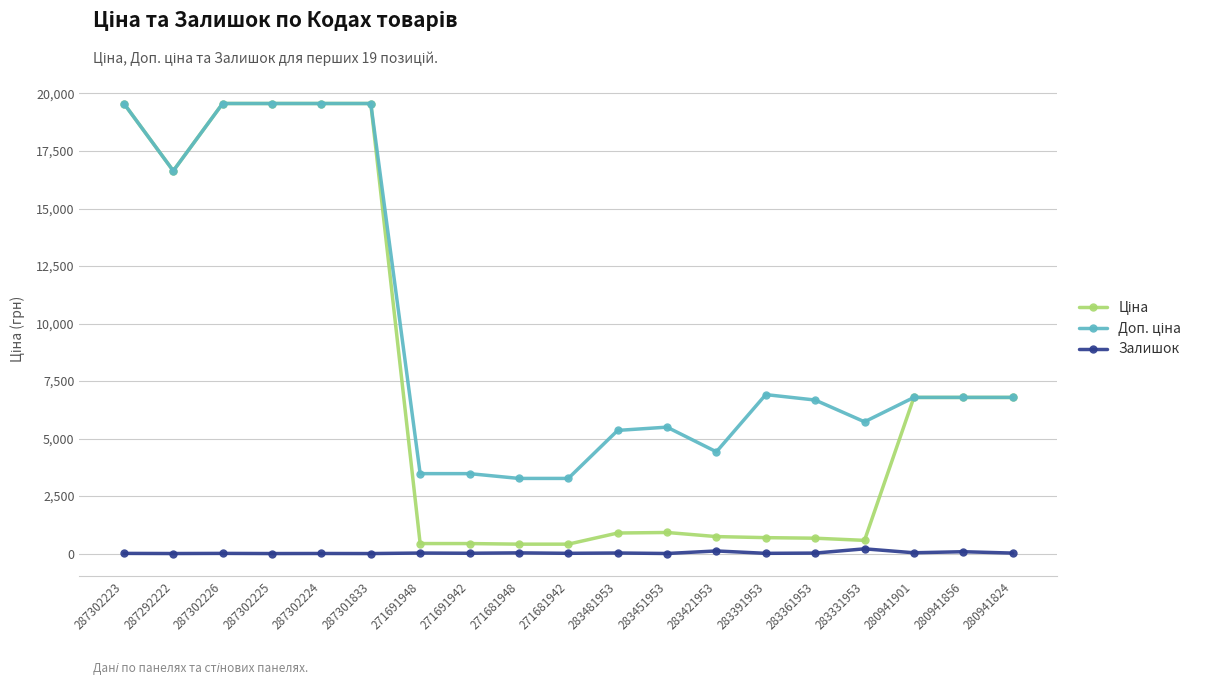

True or false: Залишок has more than 2 interior local peaks.

True